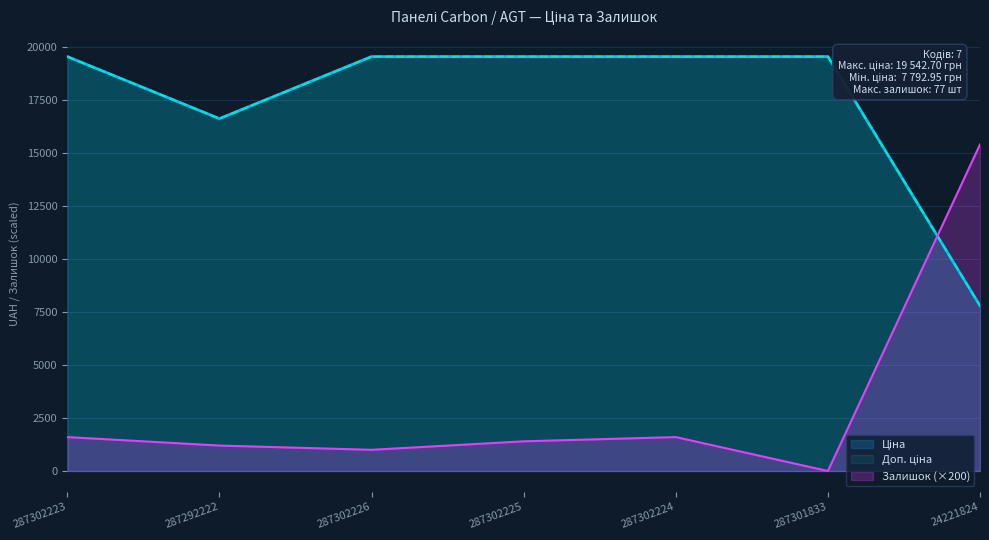

Is it true that Доп. ціна equals 6383.1 at 287301833?

False